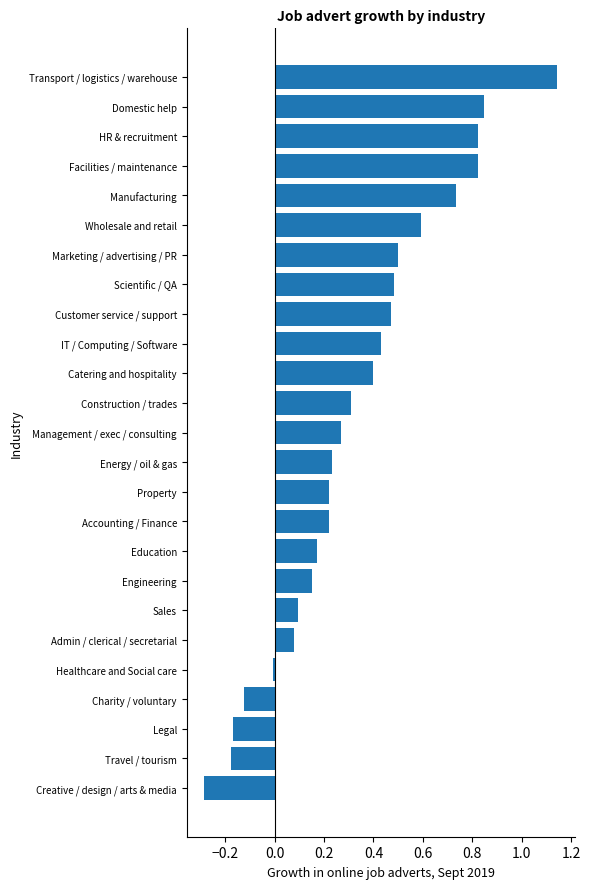

The chart shows a value of -0.0 at Legal. True or false?

False